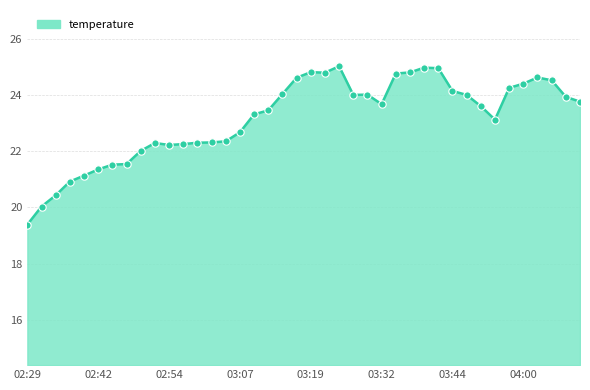

What is the greatest value displayed?

25.0